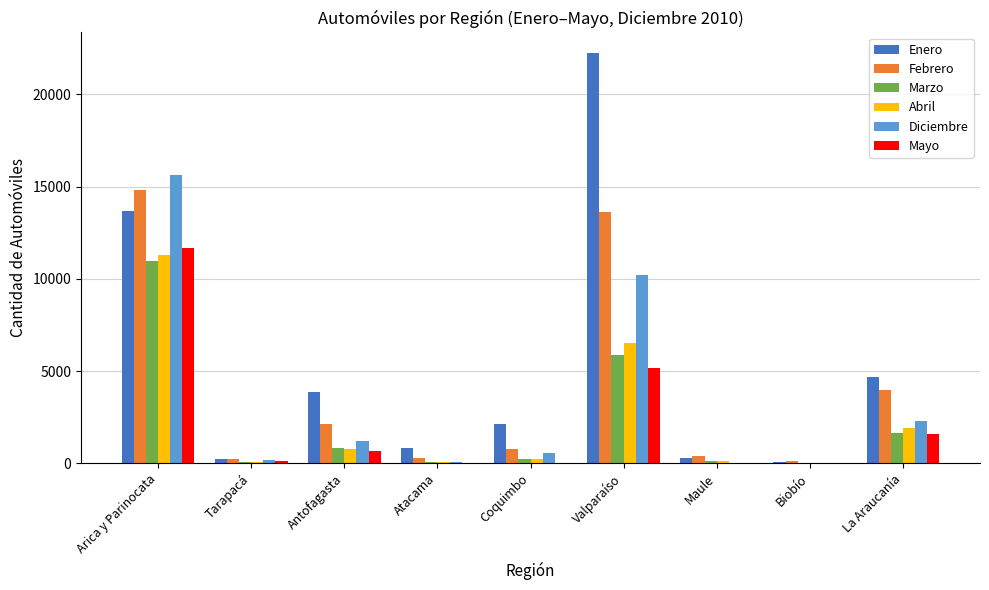

Which category has the highest value across all series?

Valparaíso